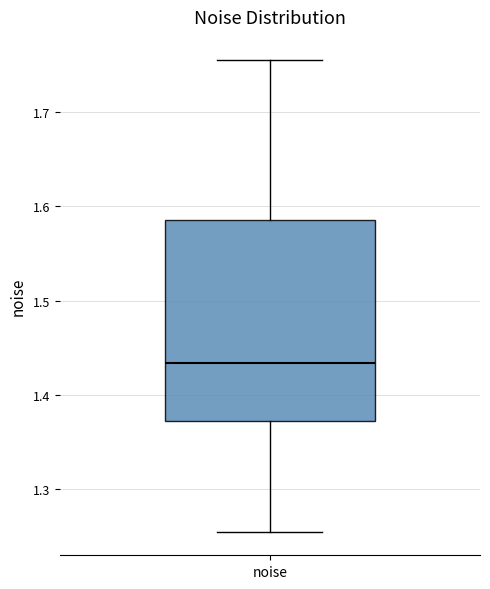

Read this box plot against the y-axis: the position of the median line, the range covered by the box, and the ends of both whiskers. The values are not printed on the chart, so give them approximately, as read against the axis.

median 1.43, box 1.37 to 1.59, whiskers 1.25 to 1.75